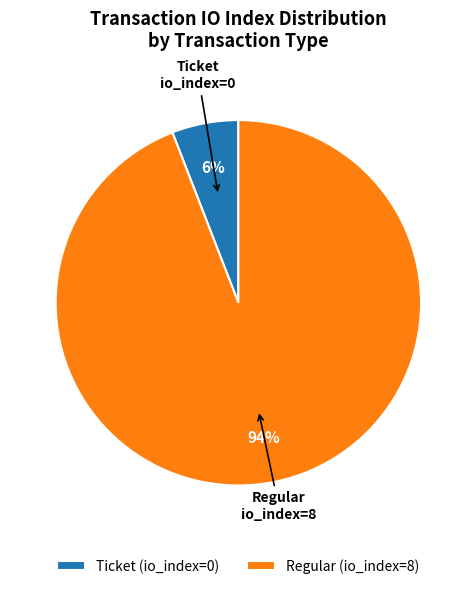

To the nearest percent, what portion does Ticket (io_index=0) represent?

6%